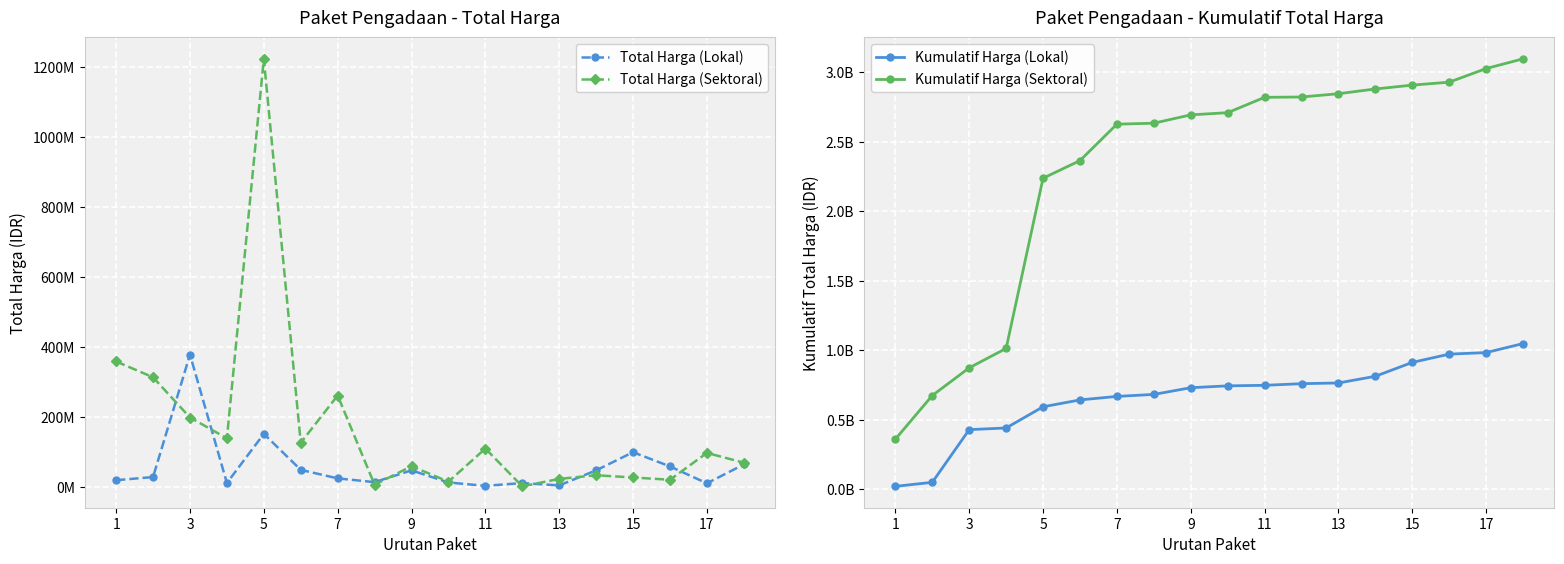

True or false: Total Harga (Sektoral) has a value of 87786675 at 7.

False